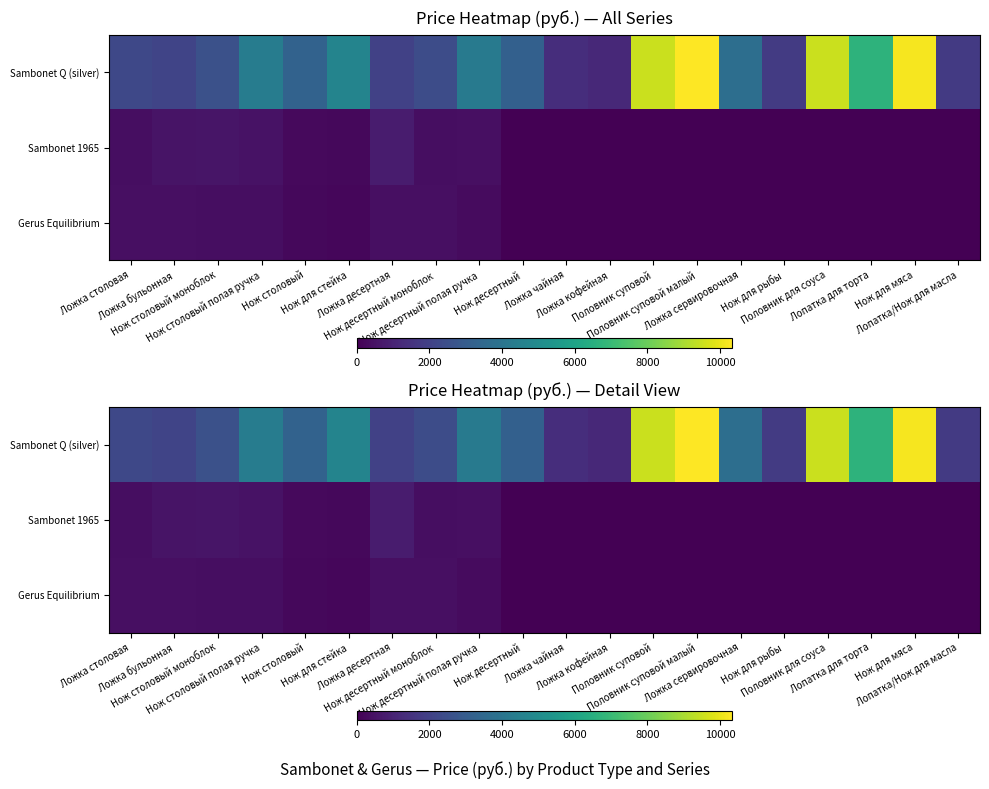

At Ложка кофейная, list the series in order from largest to smallest.

Sambonet Q (silver), Sambonet 1965, Gerus Equilibrium